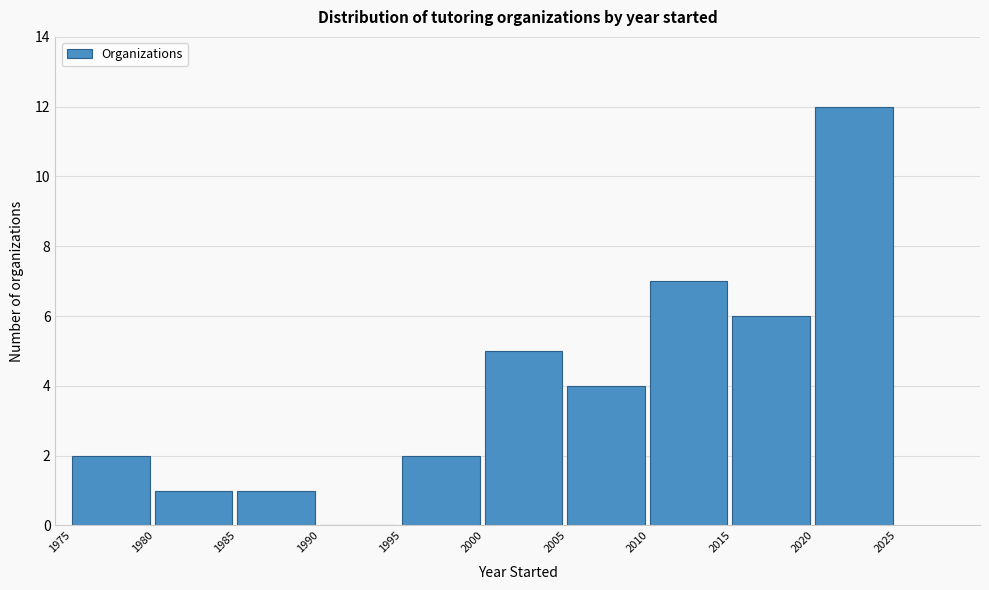

What is the height of the bar covering 1985 to 1990 on the x-axis? The values are not printed on the chart, so give them approximately, as read against the axis.

1